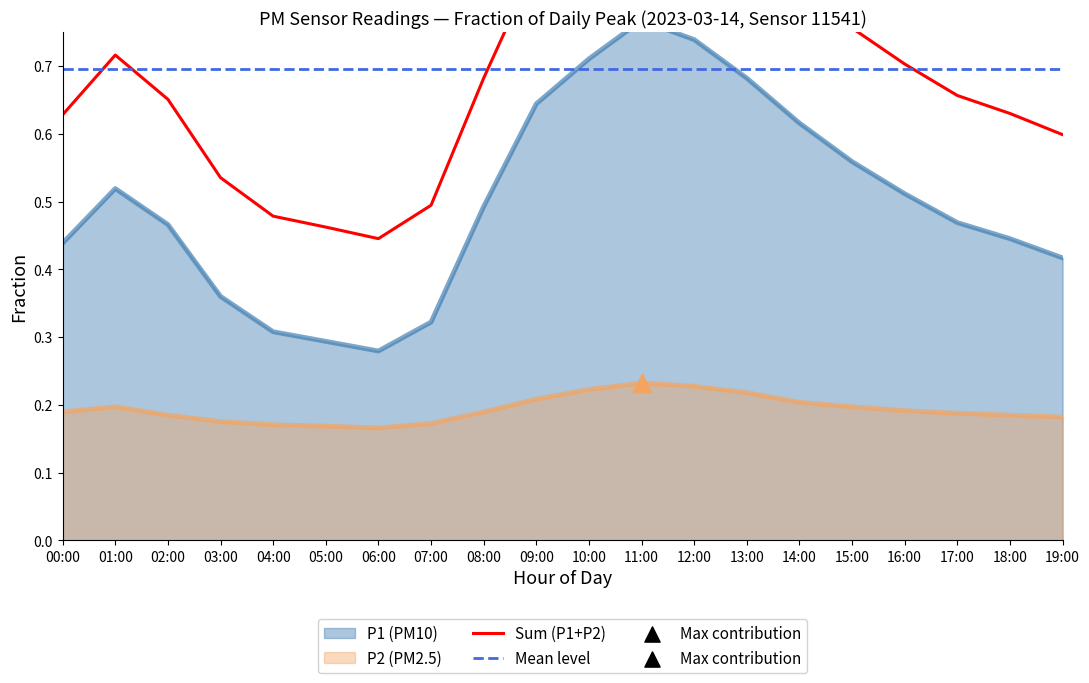

The value of P2 (PM2.5) at 12:00 is 0.3. True or false?

False